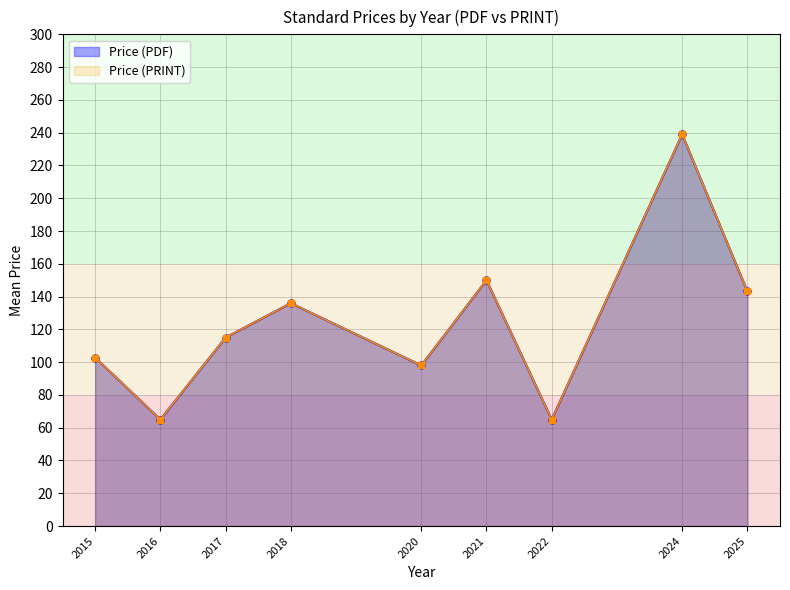

True or false: Price (PRINT) and Price (PDF) cross at least once.

False